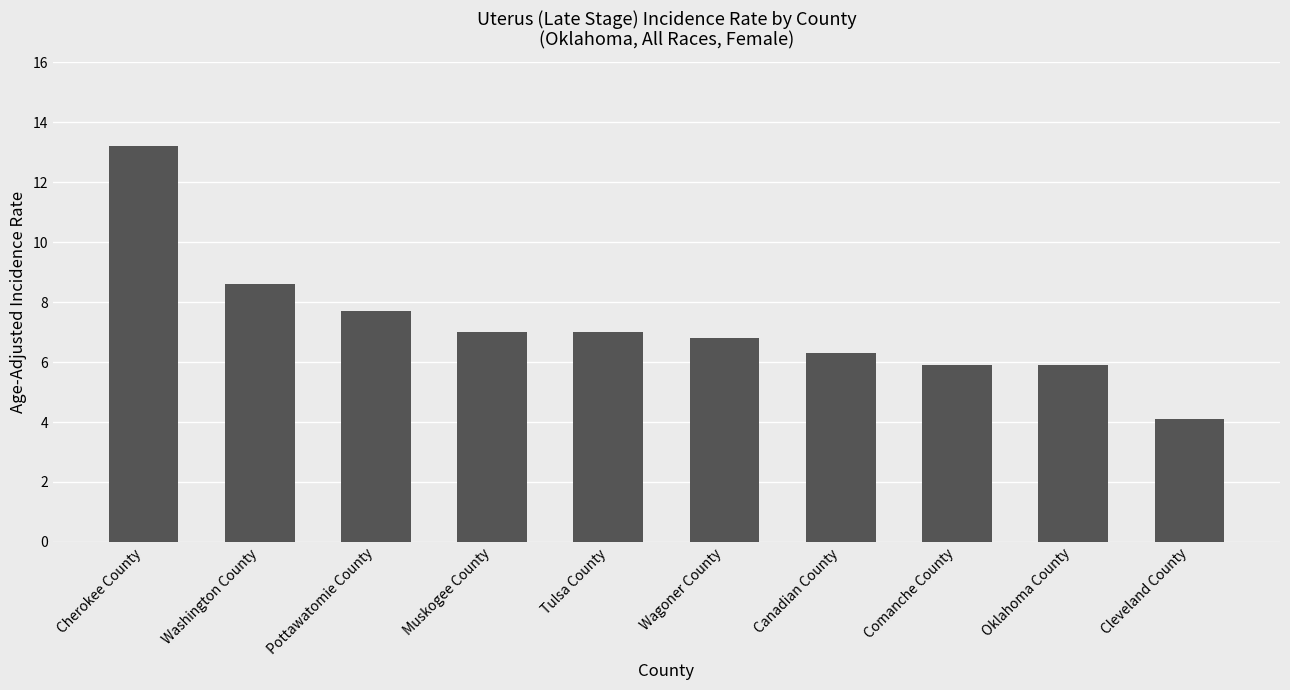

The value at Oklahoma County is 1.9. True or false?

False